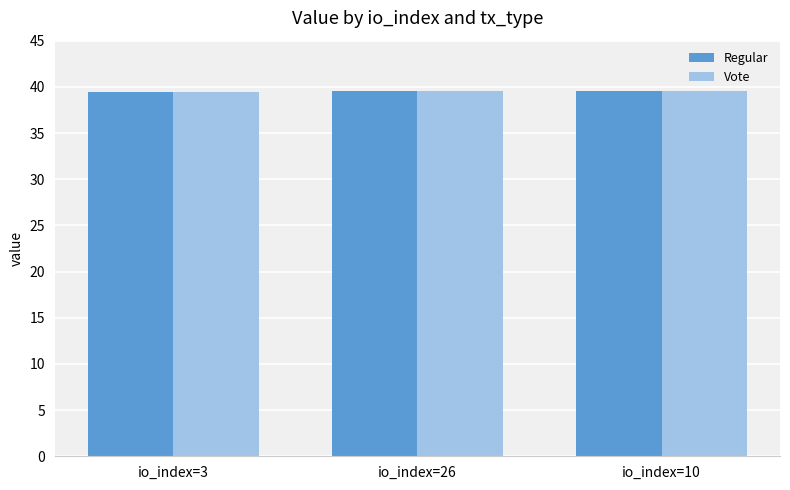

What is the sum of all Vote values?

118.4